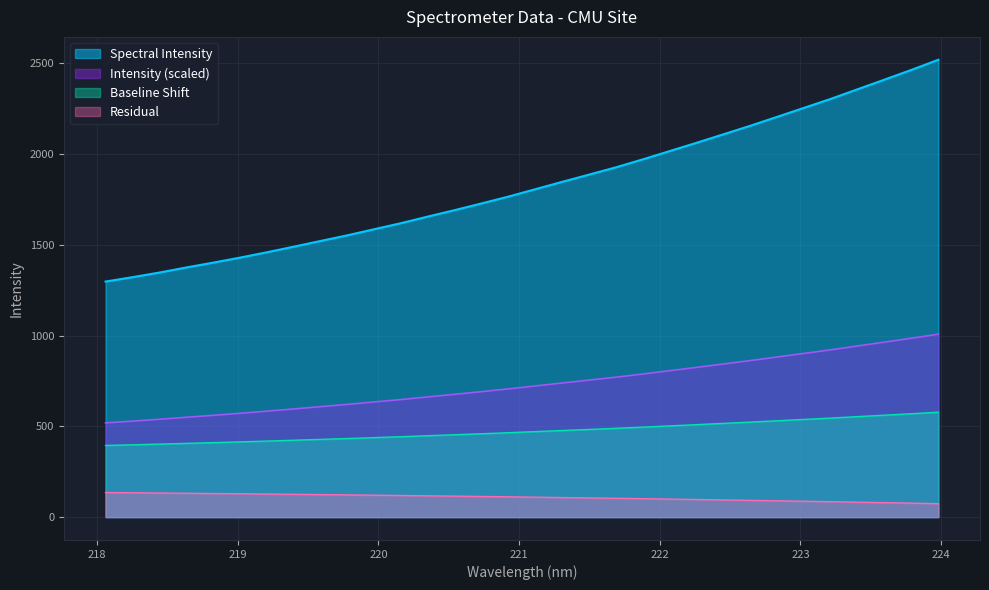

List the labels in order of value, largest first.

223.9802, 223.7895, 223.5987, 223.408, 223.2172, 223.0264, 222.8355, 222.6447, 222.4538, 222.263, 222.0721, 221.8812, 221.6902, 221.4993, 221.3083, 221.1174, 220.9264, 220.7354, 220.5444, 220.3533, 220.1623, 219.9712, 219.7801, 219.589, 219.3979, 219.2067, 219.0156, 218.8244, 218.6332, 218.442, 218.2508, 218.0596